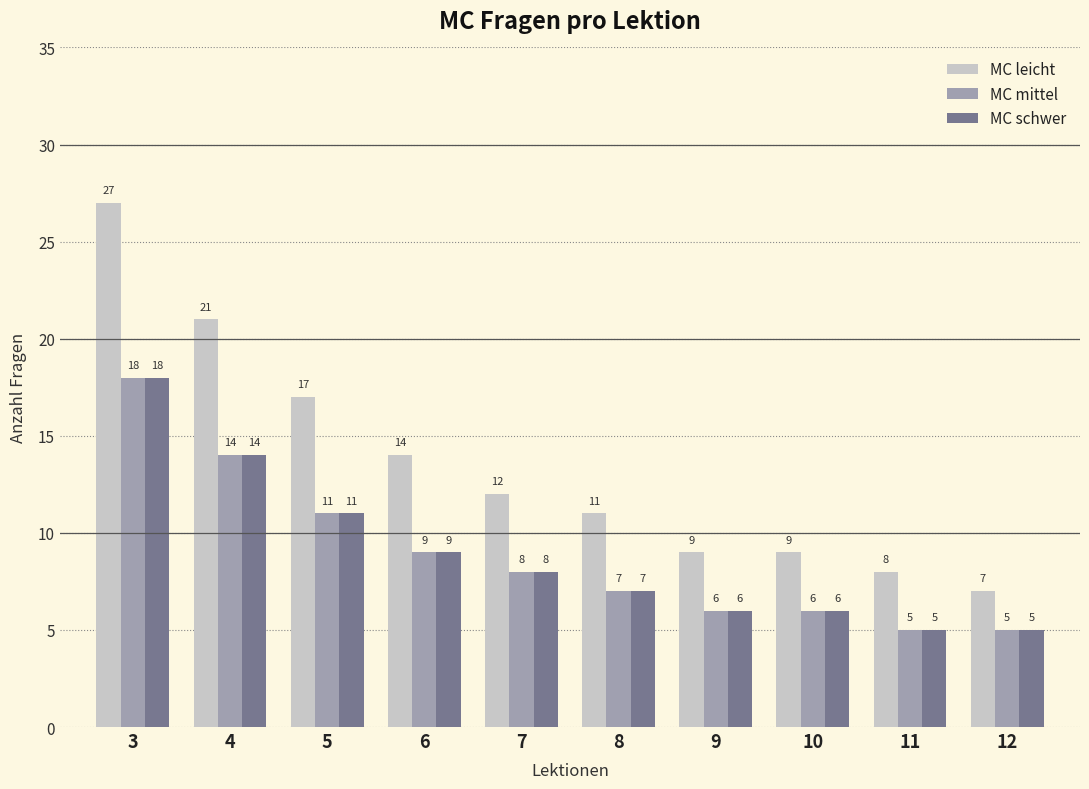

At which category is the sum across all series the highest?

3